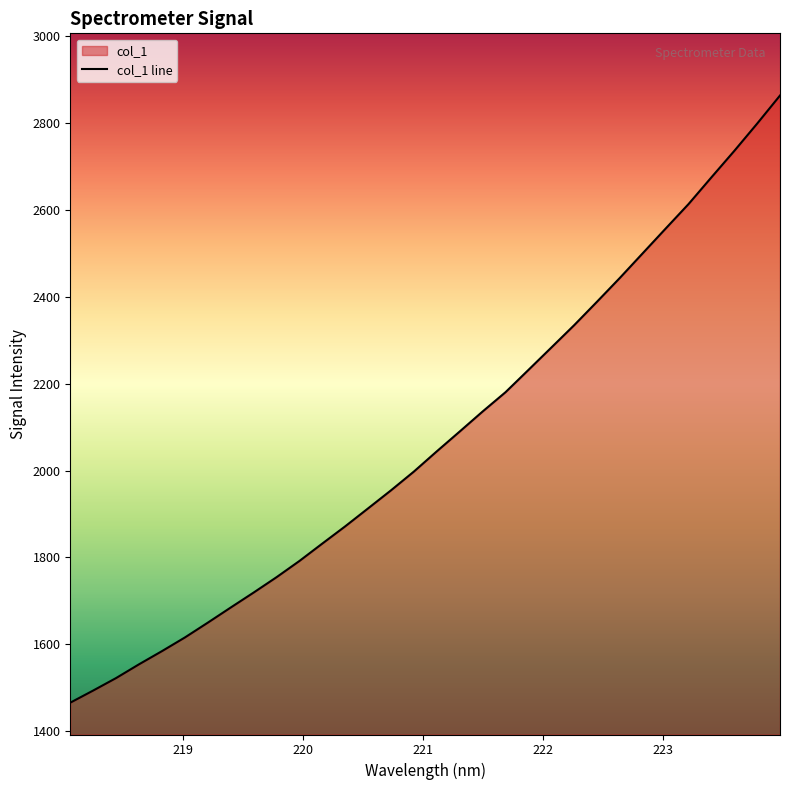

Rank the categories by value from highest to lowest.

223.9802, 223.7895, 223.5987, 223.408, 223.2172, 223.0264, 222.8355, 222.6447, 222.4538, 222.263, 222.0721, 221.8812, 221.6902, 221.4993, 221.3083, 221.1174, 220.9264, 220.7354, 220.5444, 220.3533, 220.1623, 219.9712, 219.7801, 219.589, 219.3979, 219.2067, 219.0156, 218.8244, 218.6332, 218.442, 218.2508, 218.0596